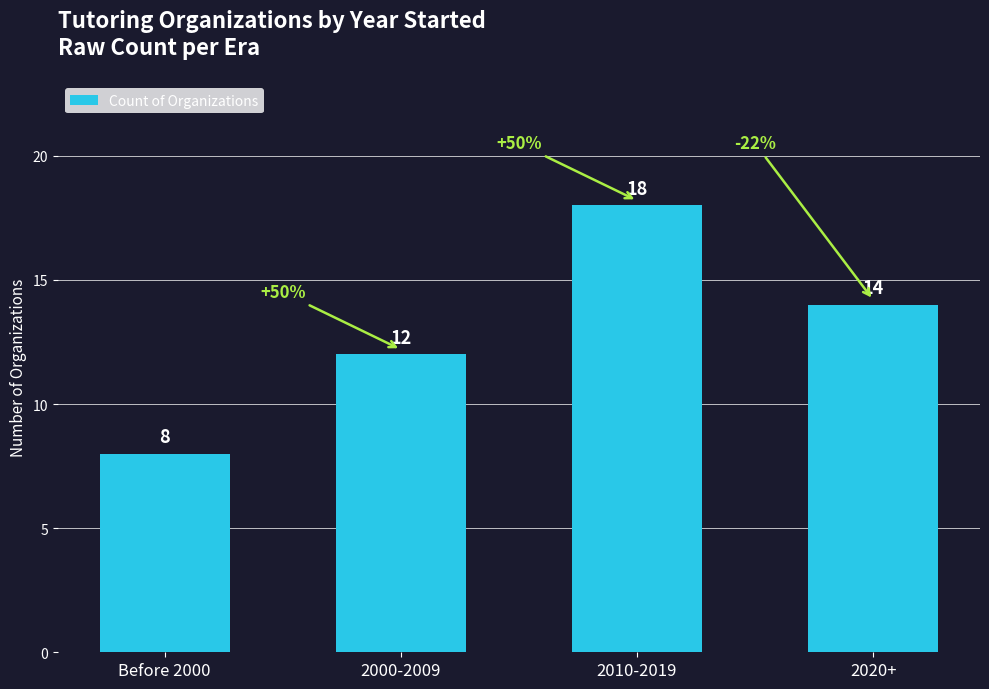

Reading left to right, list all the values displayed in this chart.

8	12	18	14